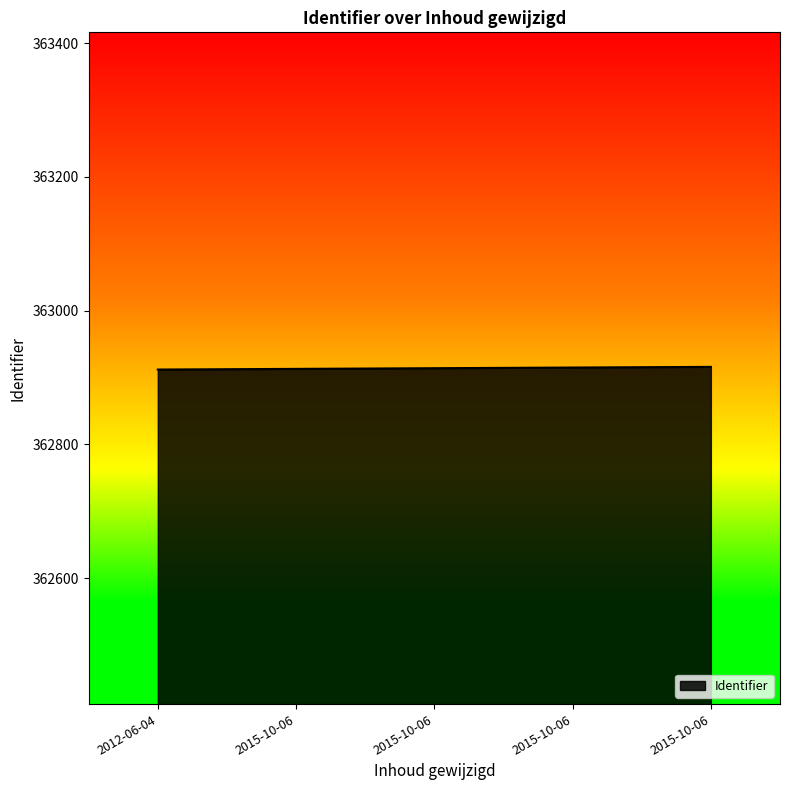

What is the greatest value displayed?

362916.0